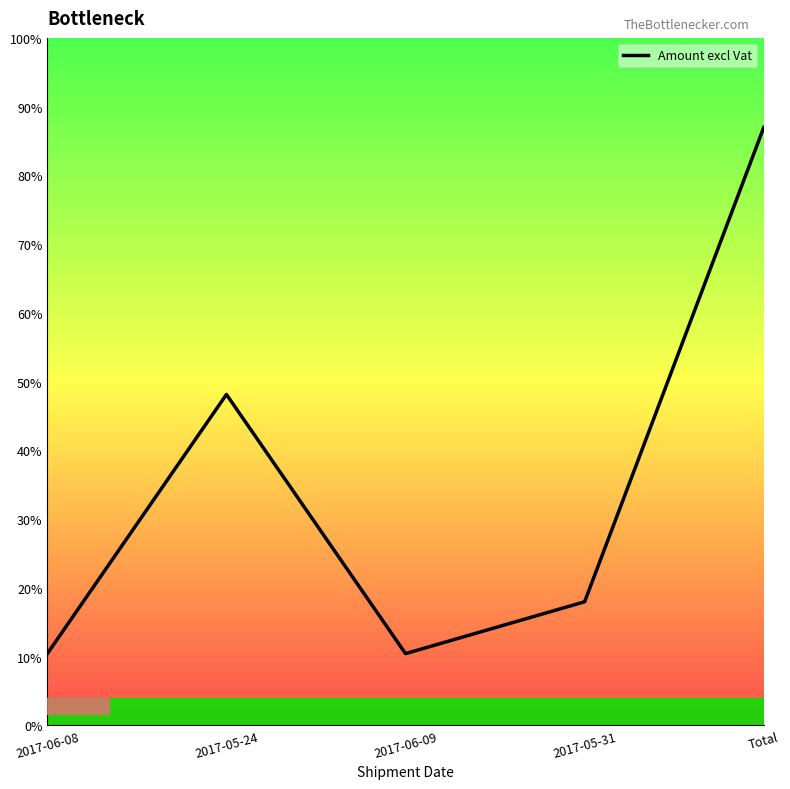

What is the change in value from 2017-05-31 to Total?

+2753.2